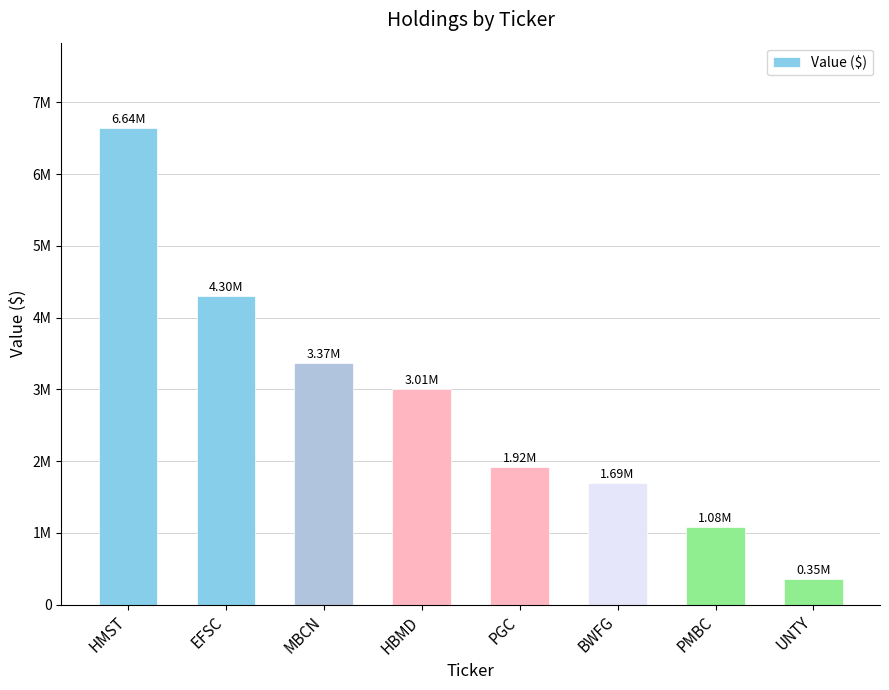

What is the label of the 6th bar from the right?

MBCN